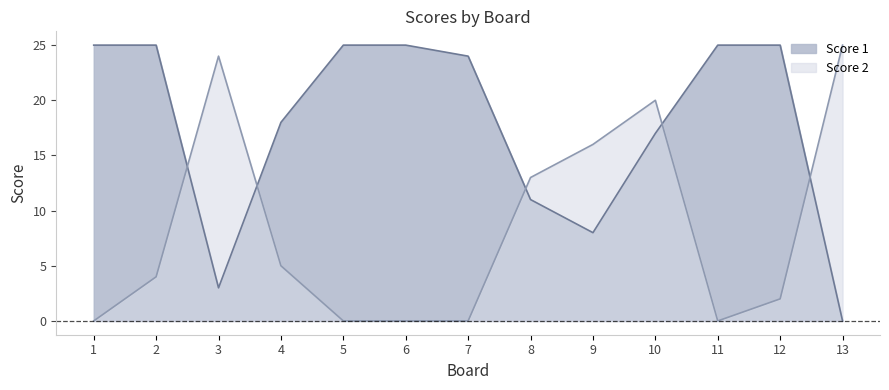

Reading left to right, what are all the values shown in this chart?

Score 1: 1=25	2=25	3=3	4=18	5=25	6=25	7=24	8=11	9=8	10=17	11=25	12=25	13=0
Score 2: 1=0	2=4	3=24	4=5	5=0	6=0	7=0	8=13	9=16	10=20	11=0	12=2	13=25